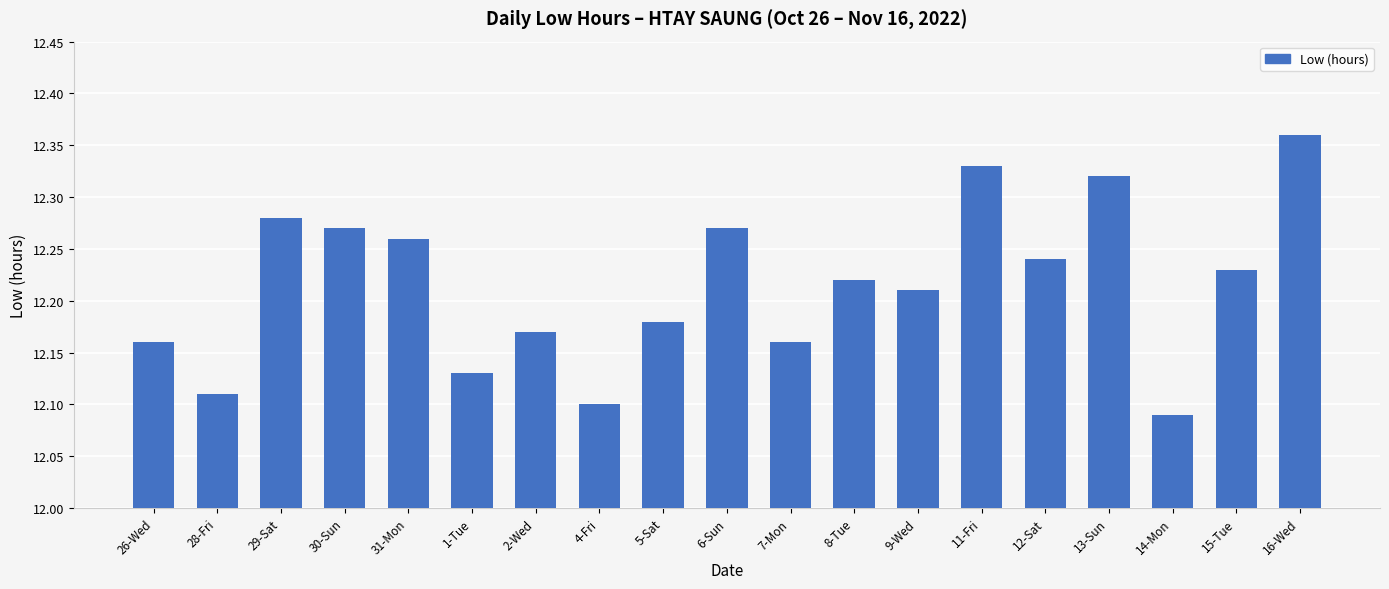

What is the label of the 5th bar from the left?

31-Mon